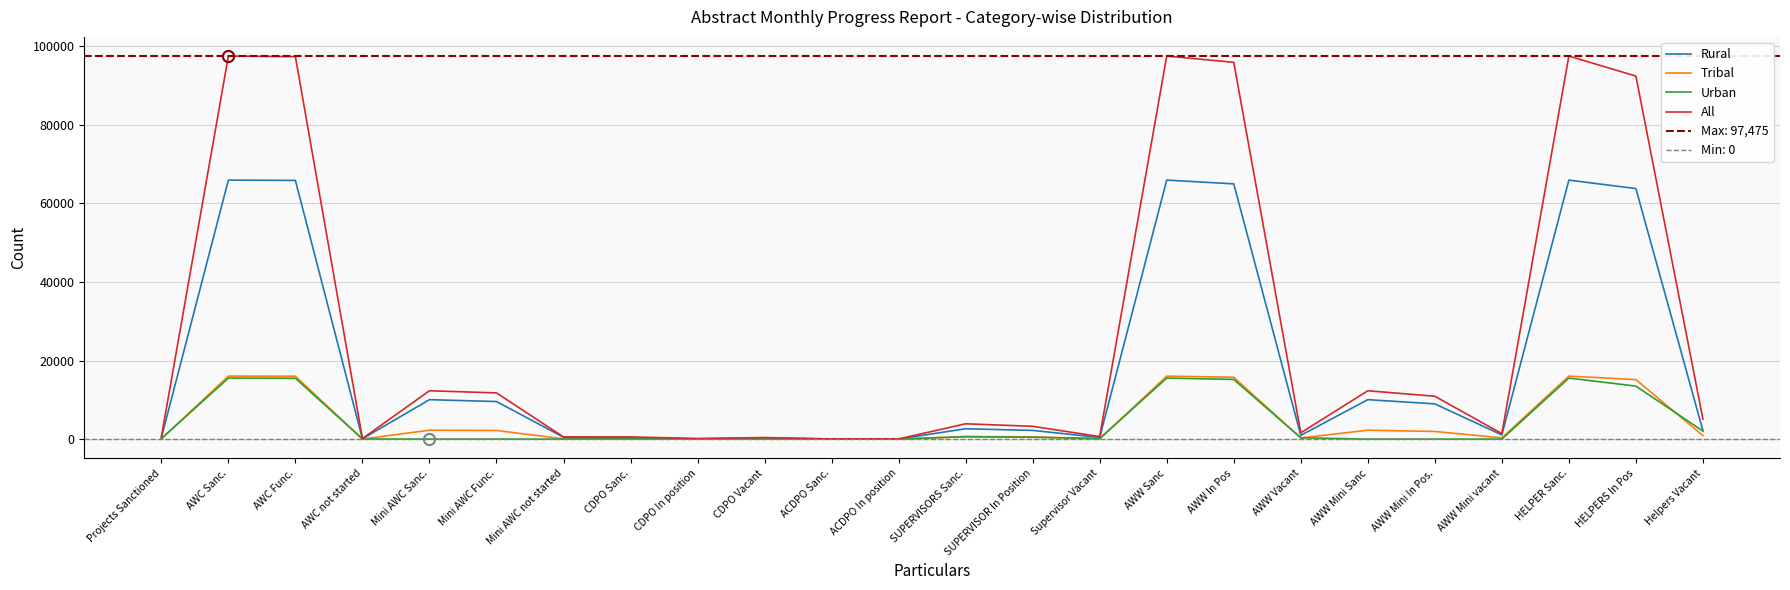

Rank the series at AWC Func. from lowest to highest value.

Urban, Tribal, Rural, All